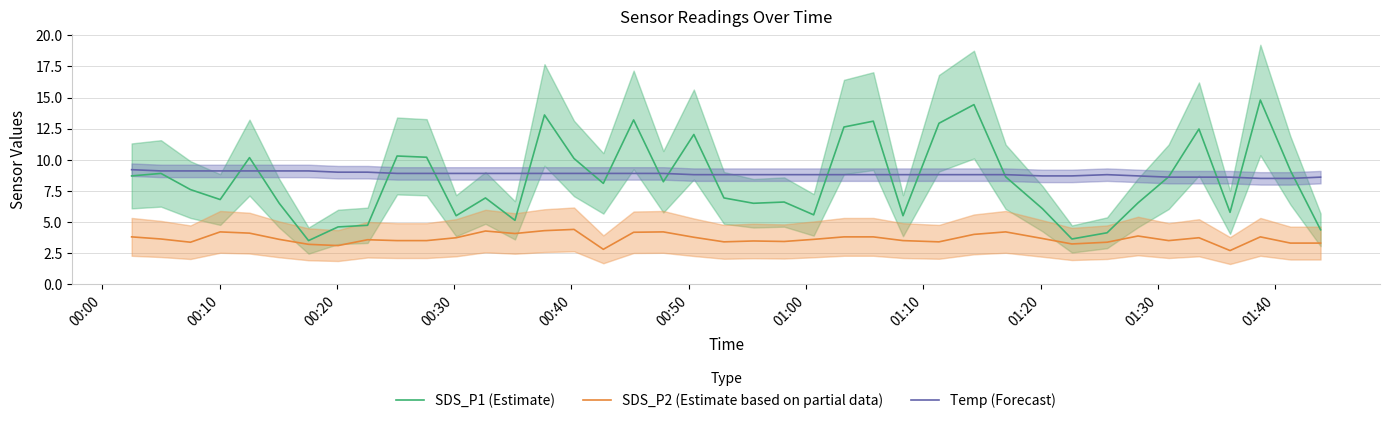

What is the highest value of the Temp (Forecast) series?

9.2